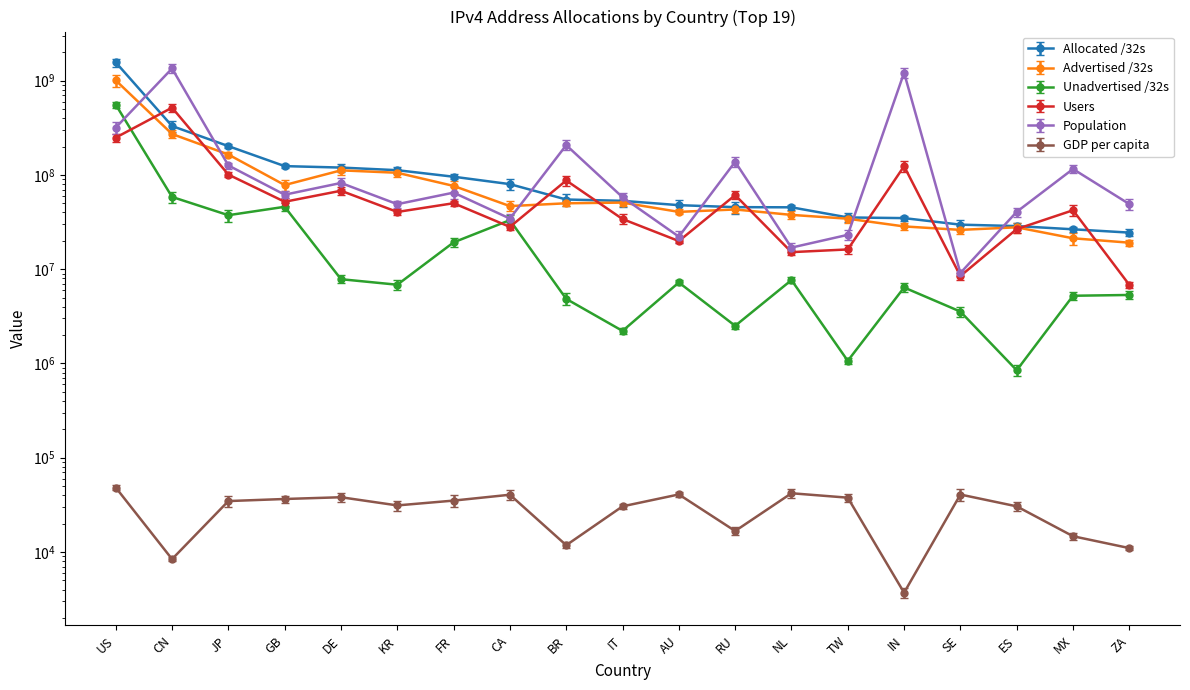

What is the approximate value of Unadvertised /32s at DE?

7831656